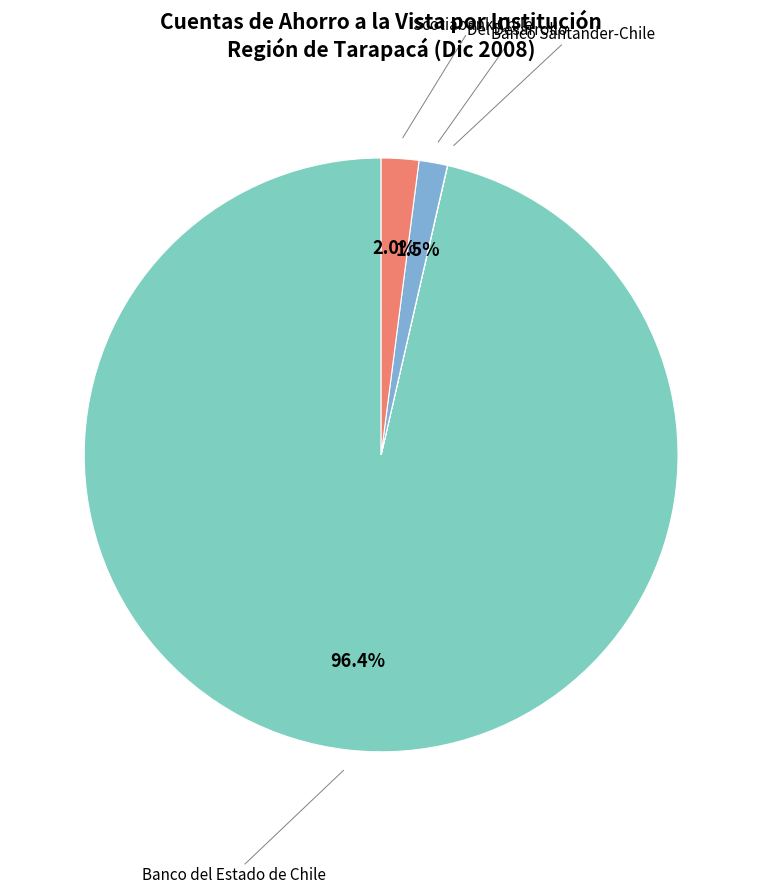

Which slice represents more than half of the pie?

Banco del Estado de Chile